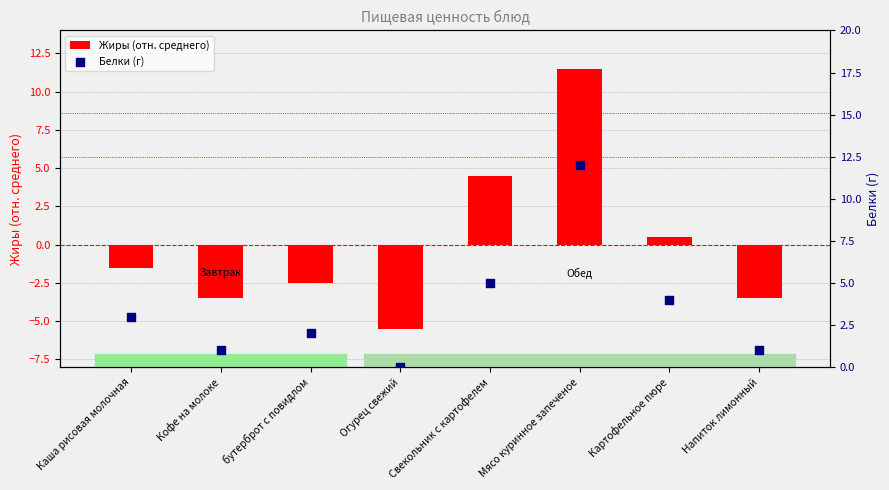

Which series contains the lowest Y value?

Жиры (отн. среднего)